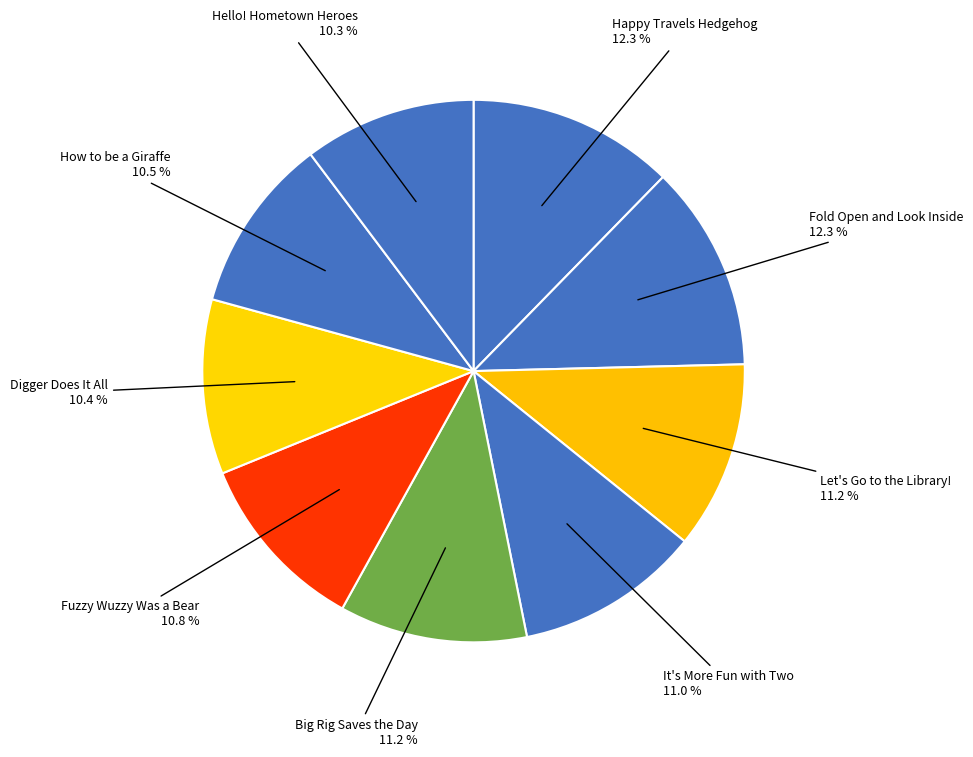

To the nearest percent, what is the average slice percentage?

11%